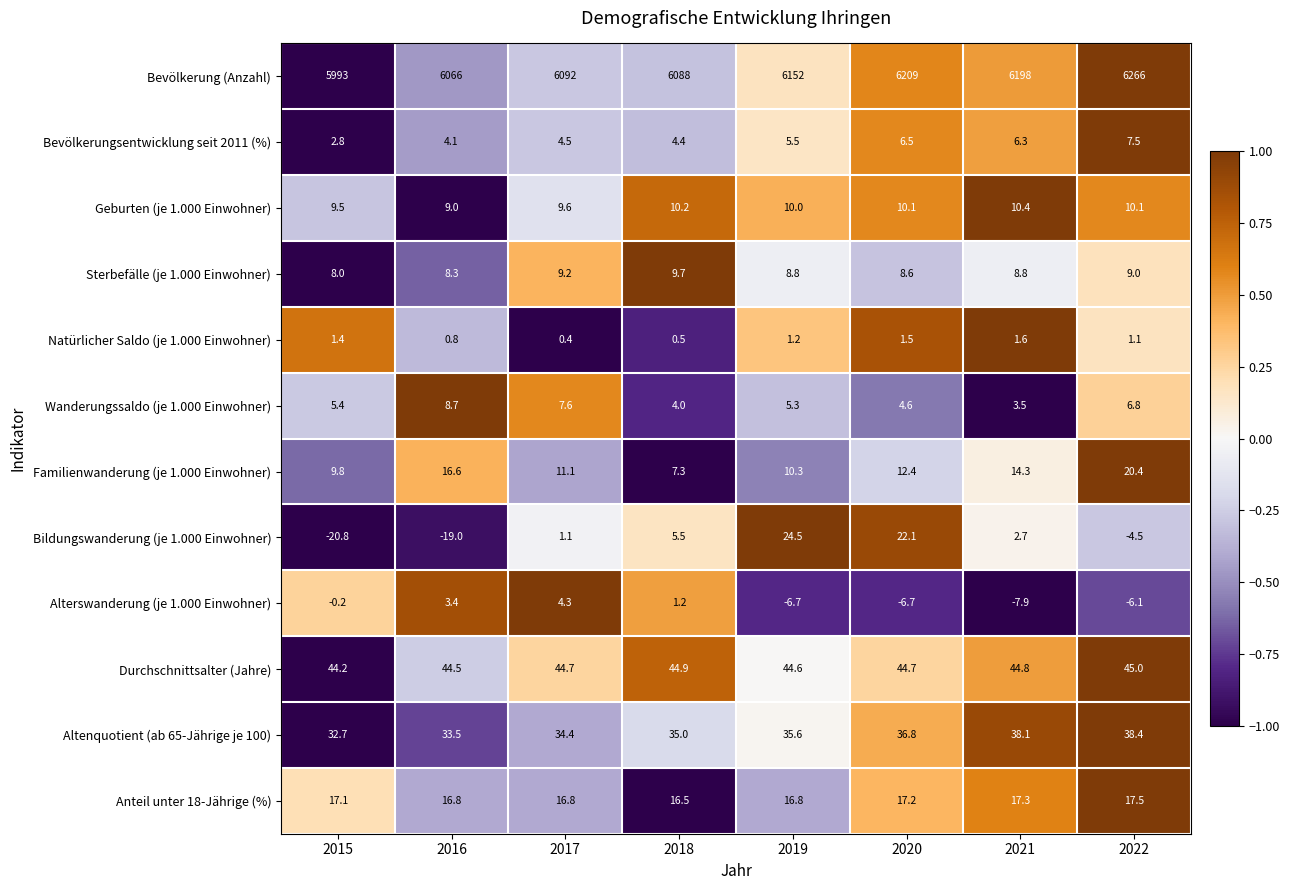

Read the Anteil unter 18-Jährige (%) value at 2022.

17.5